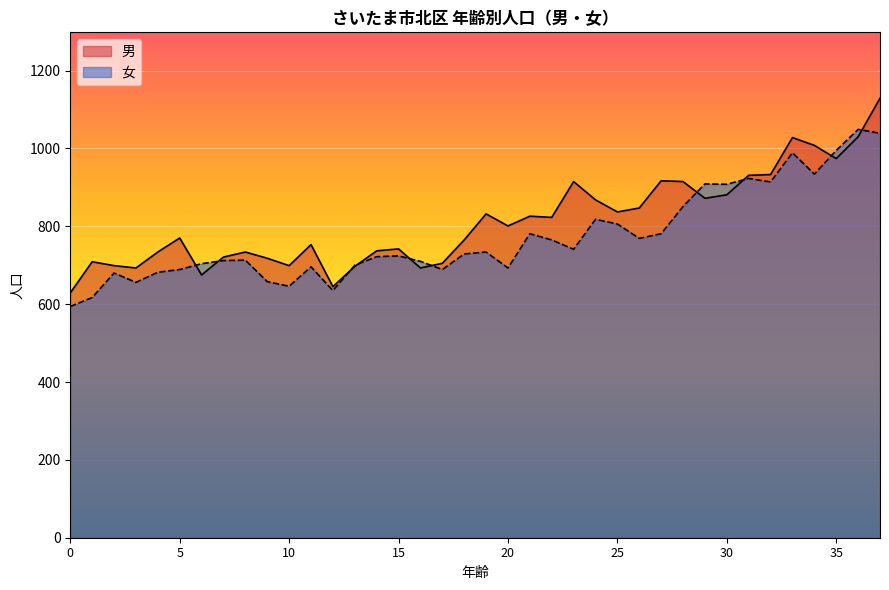

At how many categories does at least one series exceed 1060?

1